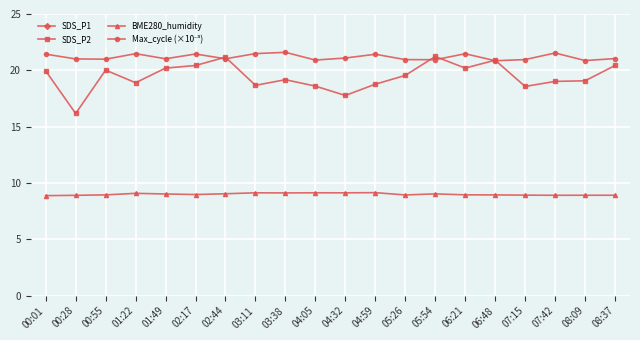

At which category is the sum across all series the highest?

05:54